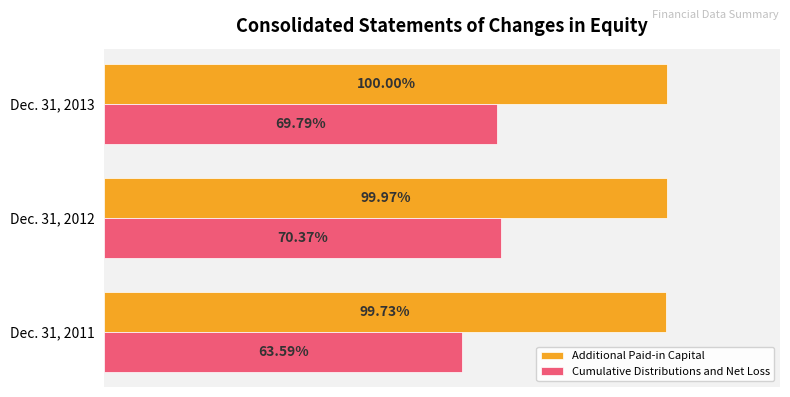

Between Dec. 31, 2011 and Dec. 31, 2012, which series saw the biggest shift?

Cumulative Distributions and Net Loss